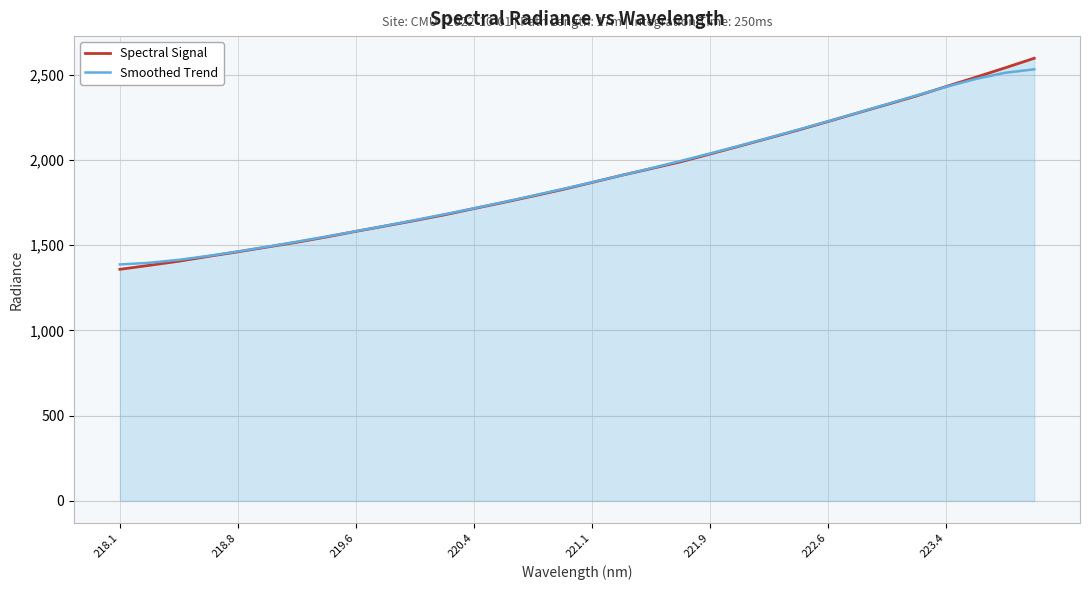

What is the highest value of the Smoothed Trend series?

2532.6